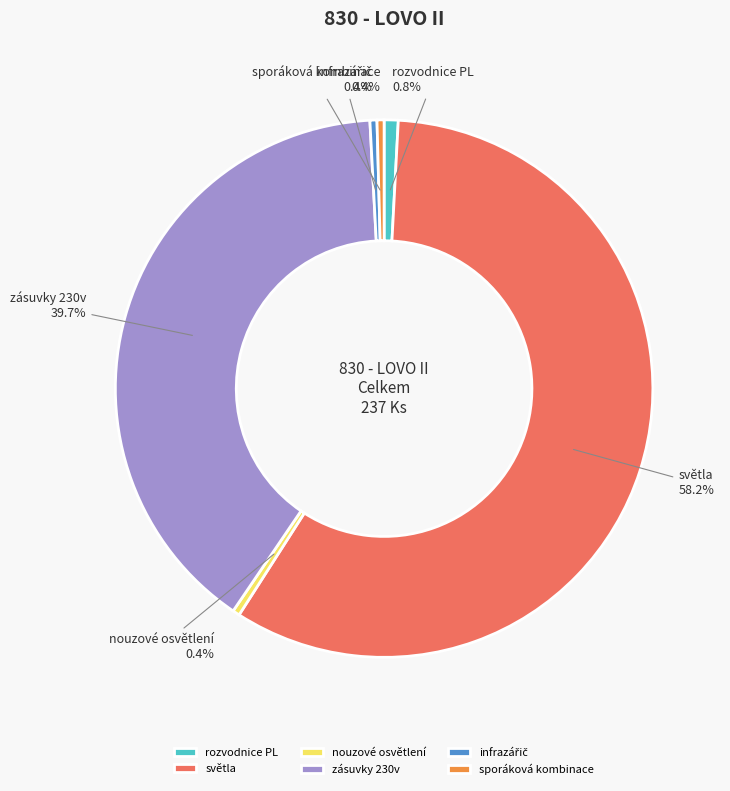

What is the ratio of the value at rozvodnice PL to the value at sporáková kombinace?

2.0